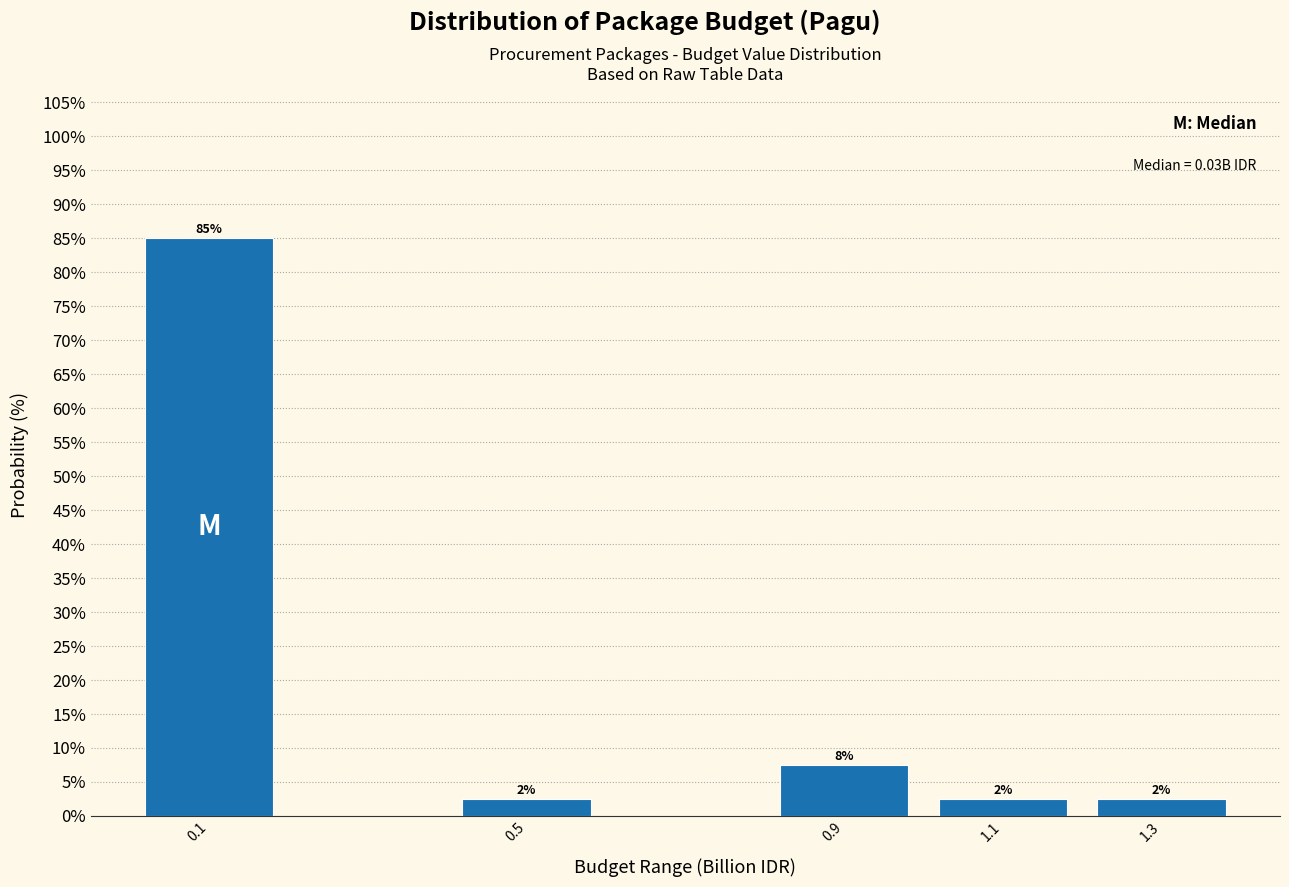

How many bars are there in total?

5